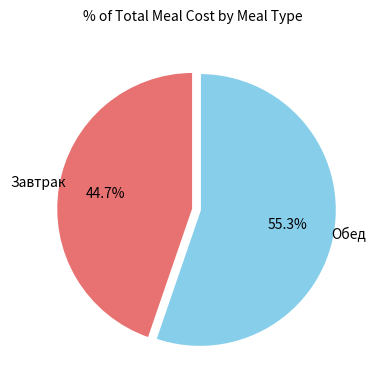

How many slices are in this pie chart?

2